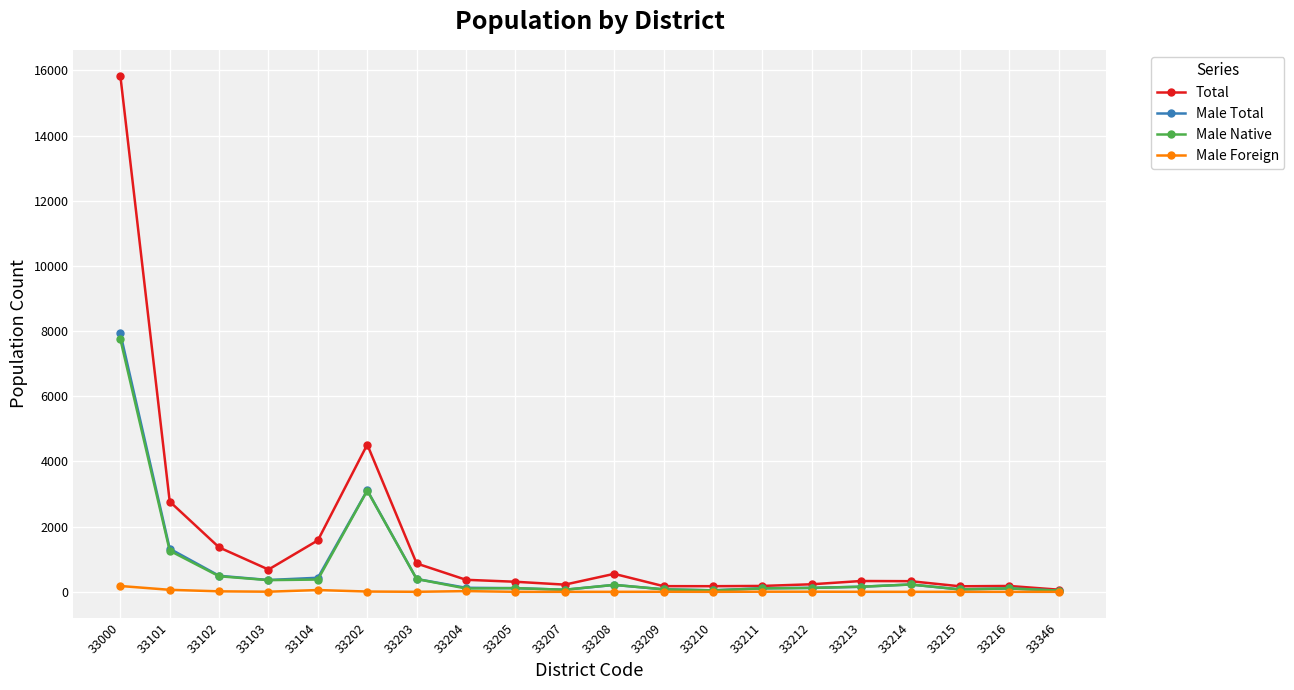

The value of Male Native at 33101 is 1261. True or false?

True